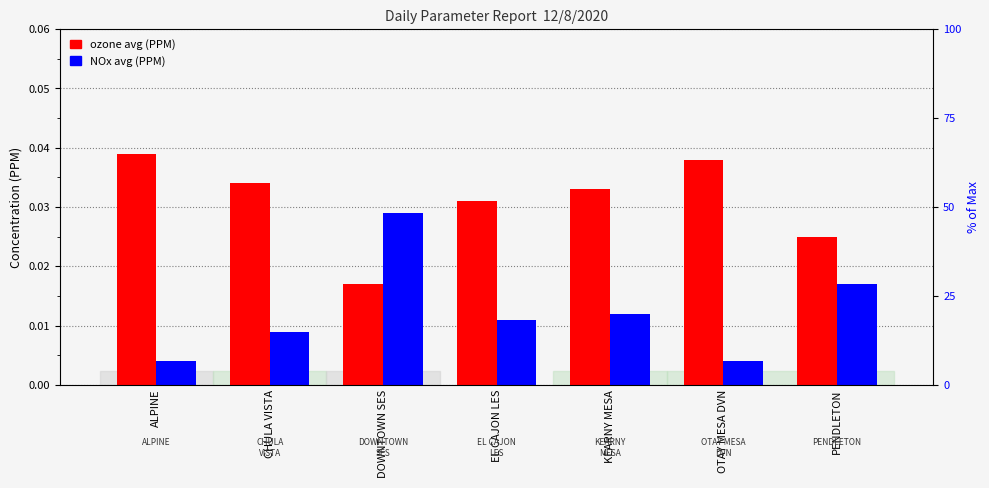

Between DOWNTOWN SES and PENDLETON, which series saw the biggest shift?

NOx avg (PPM)